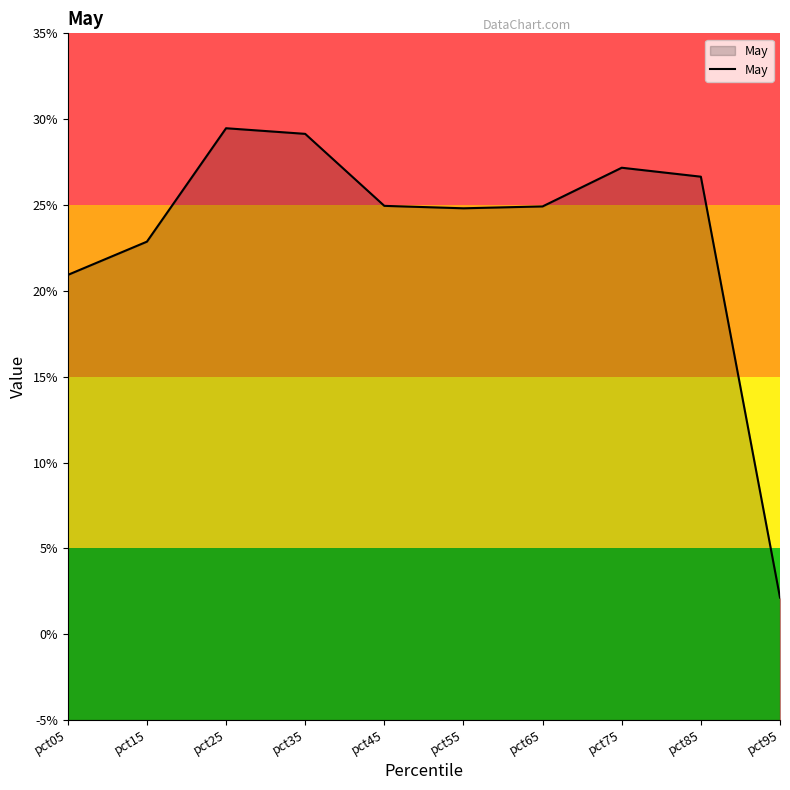

What is the sum of all values?

2.3